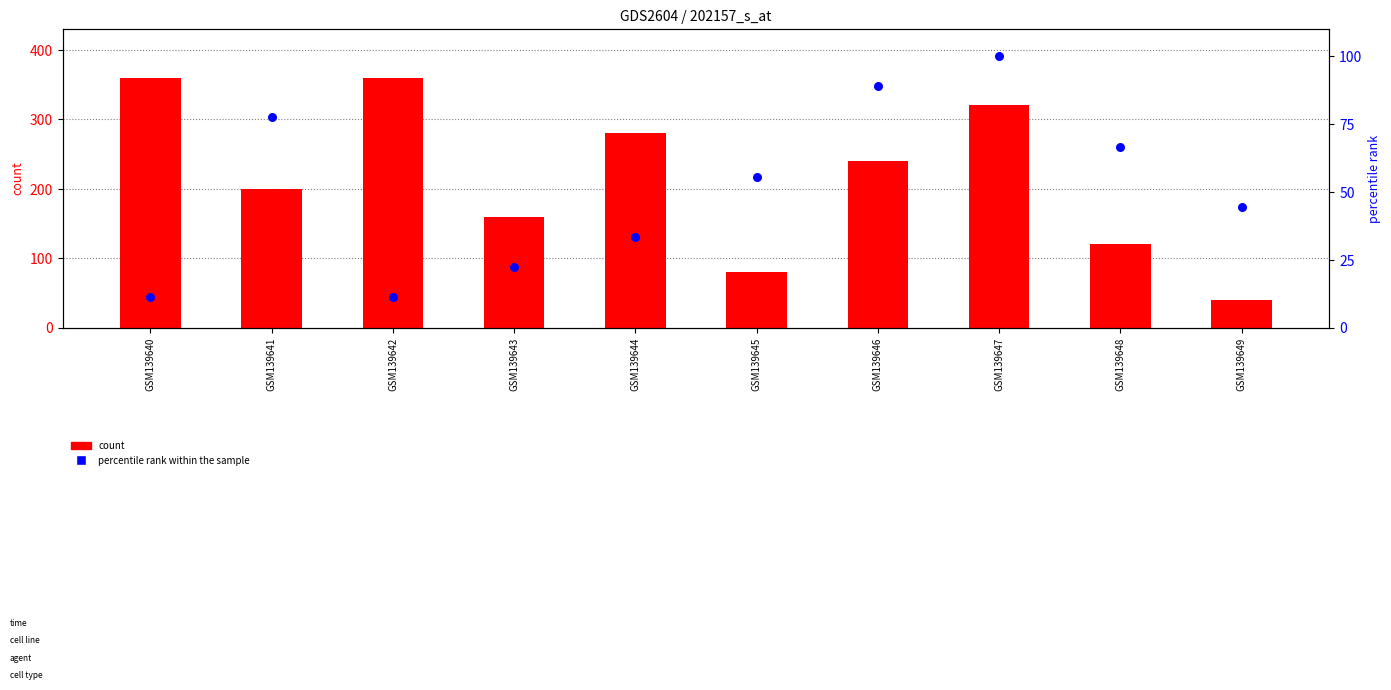

Is the value of count at GSM139646 greater than the value of percentile rank within the sample at GSM139640?

Yes